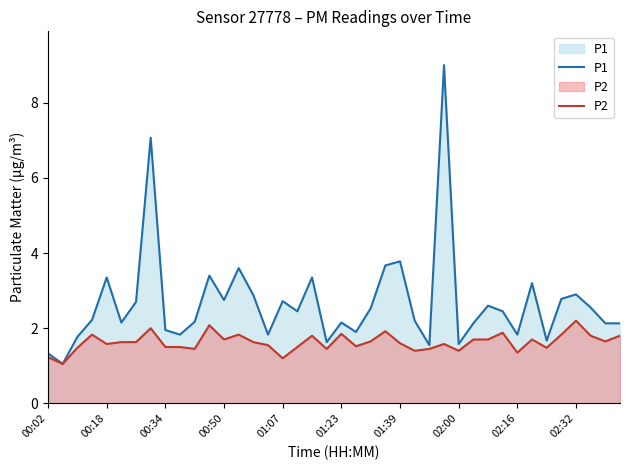

Which series has the largest range (max minus min)?

P1